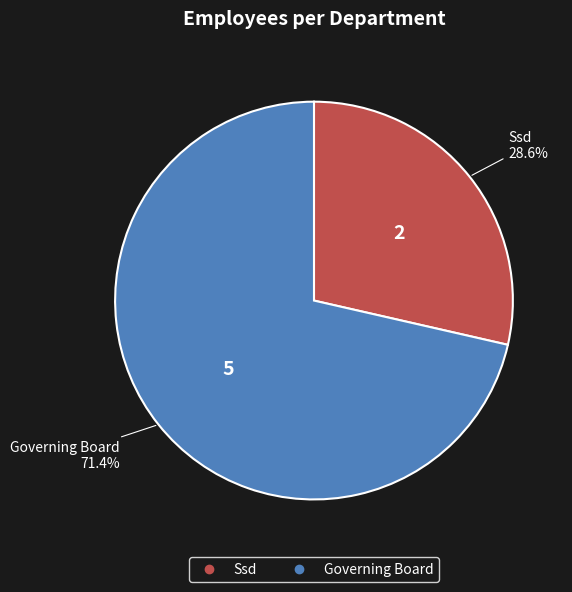

Is there a majority slice in this chart?

Yes